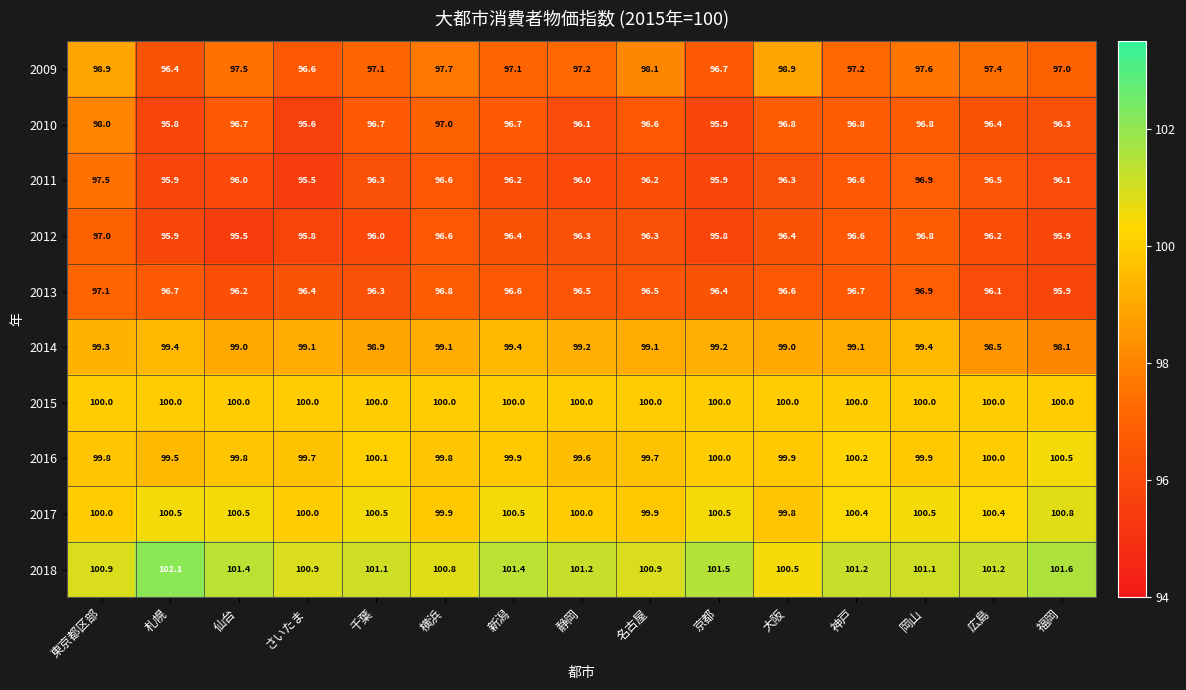

List the series in order of their peak value, lowest first.

2012, 2013, 2011, 2010, 2009, 2014, 2015, 2016, 2017, 2018